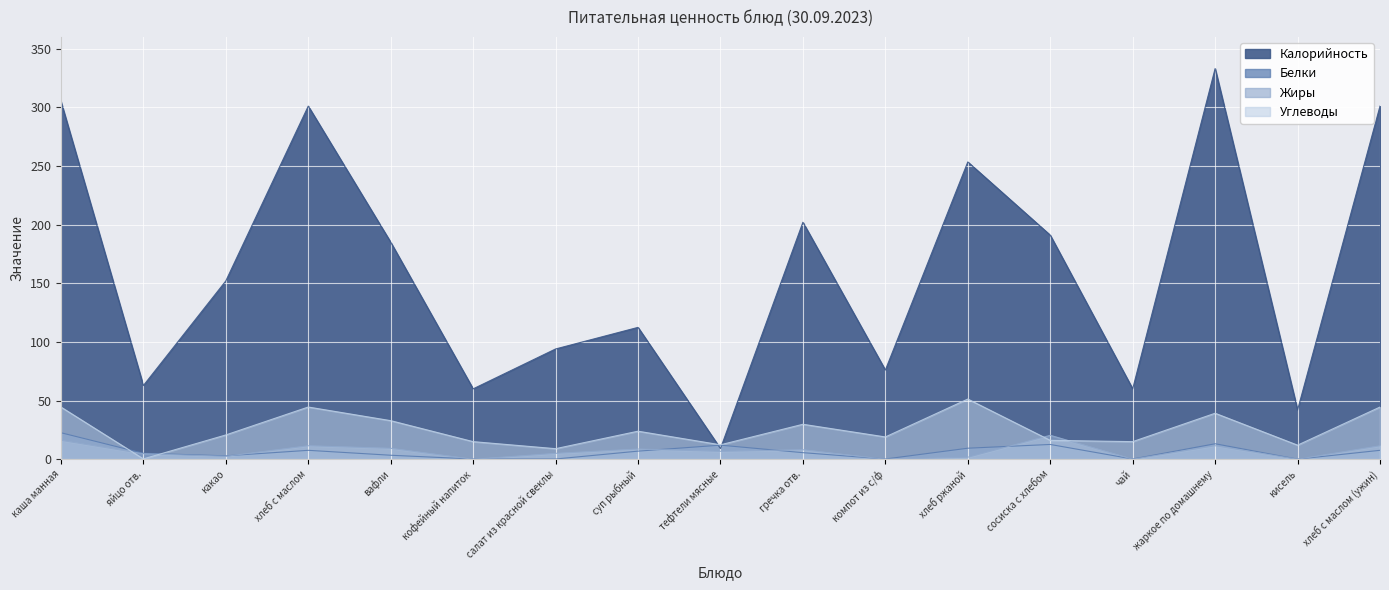

Where is Калорийность nearest to the value 171?

вафли